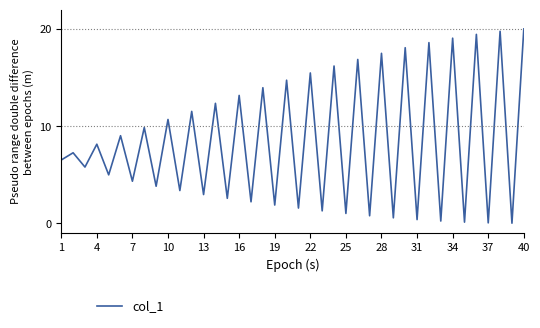

What is the average value?

8.4